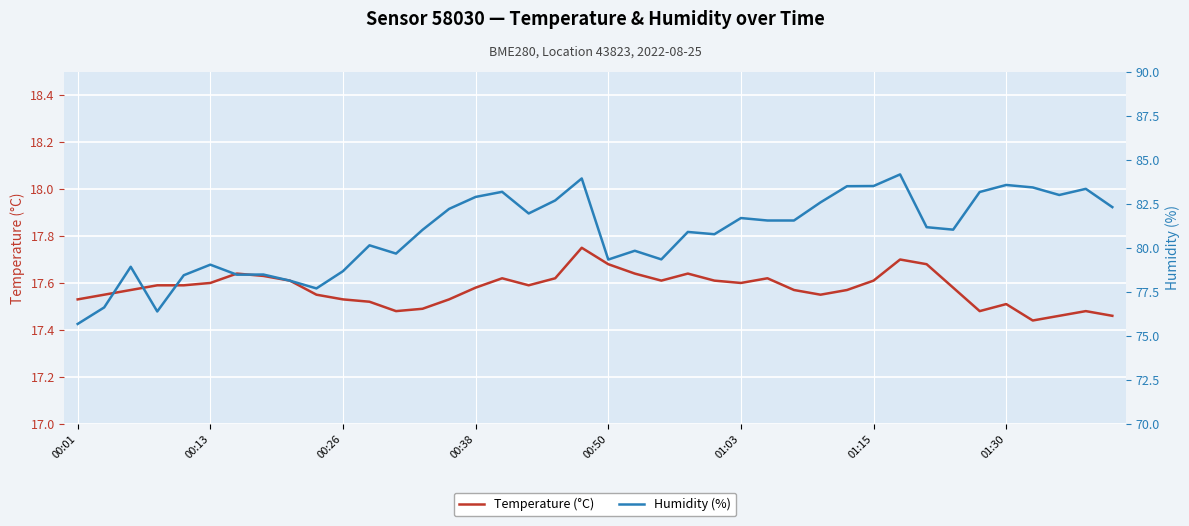

Is it true that Temperature (°C) equals 17.6 at 01:15?

True